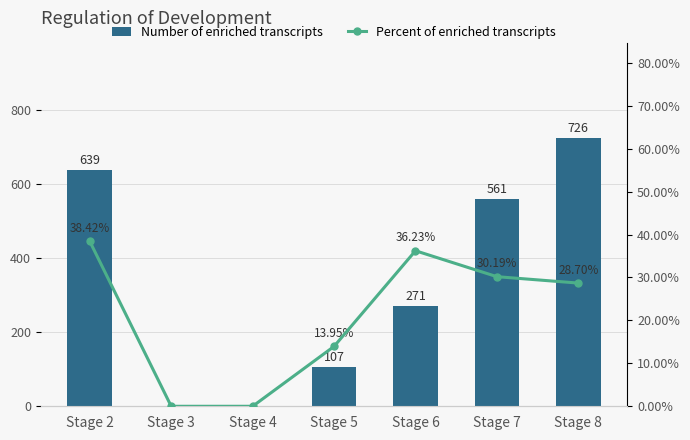

True or false: Number of enriched transcripts has a value of 107.0 at Stage 5.

True